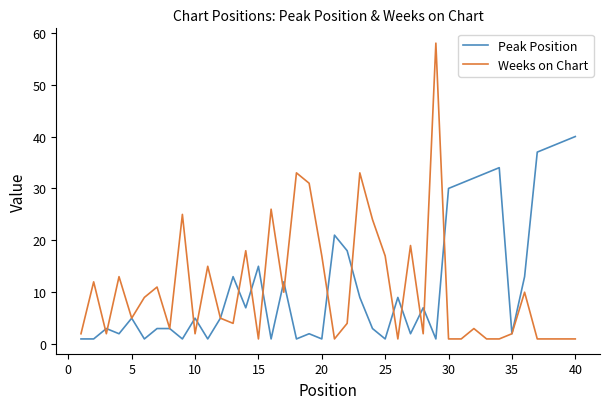

What is the maximum value shown in the chart?

58